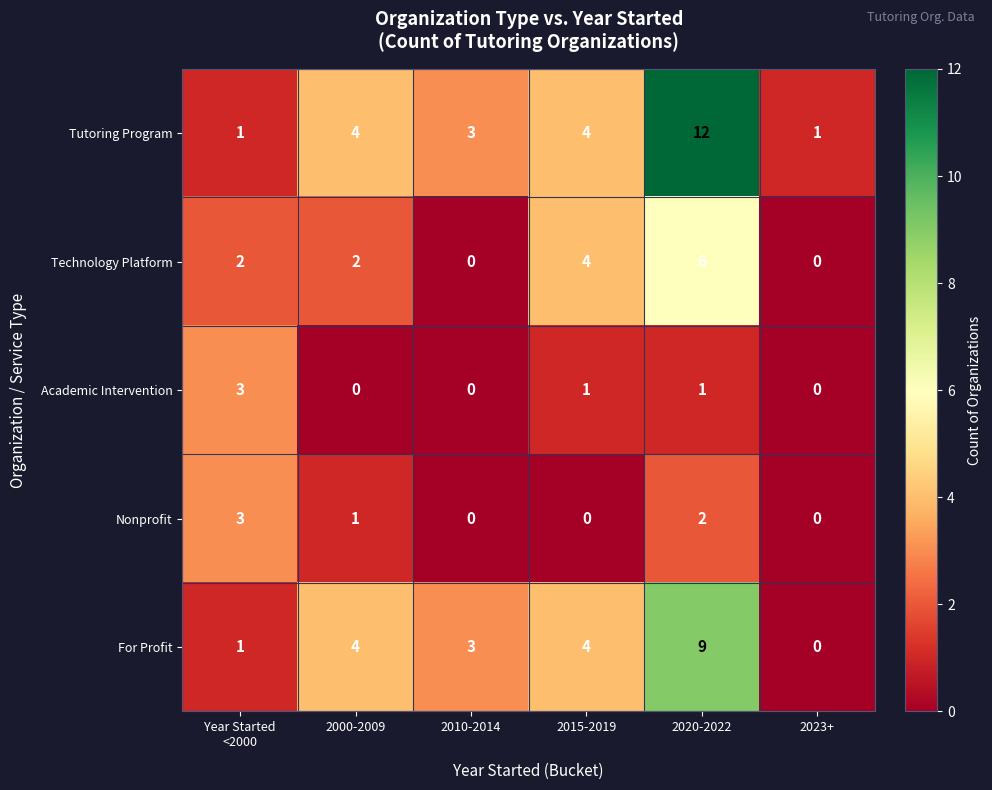

What is the sum of all Tutoring Program values?

25